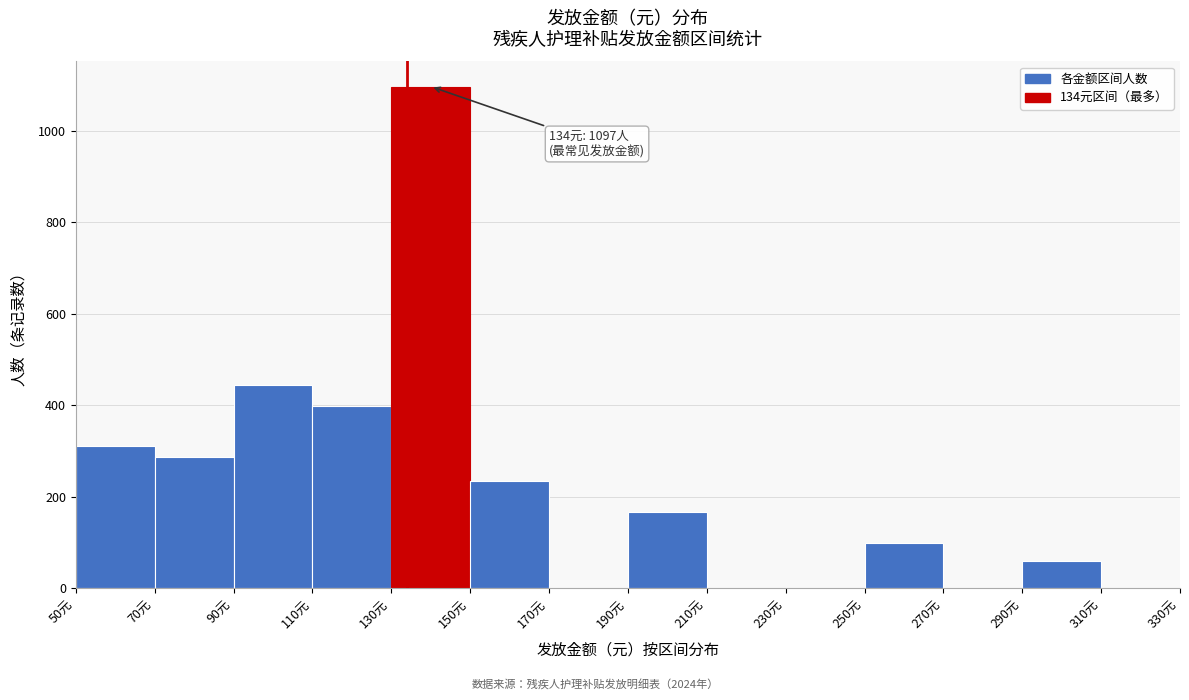

Which range on the x-axis has the tallest bar?

130 to 150